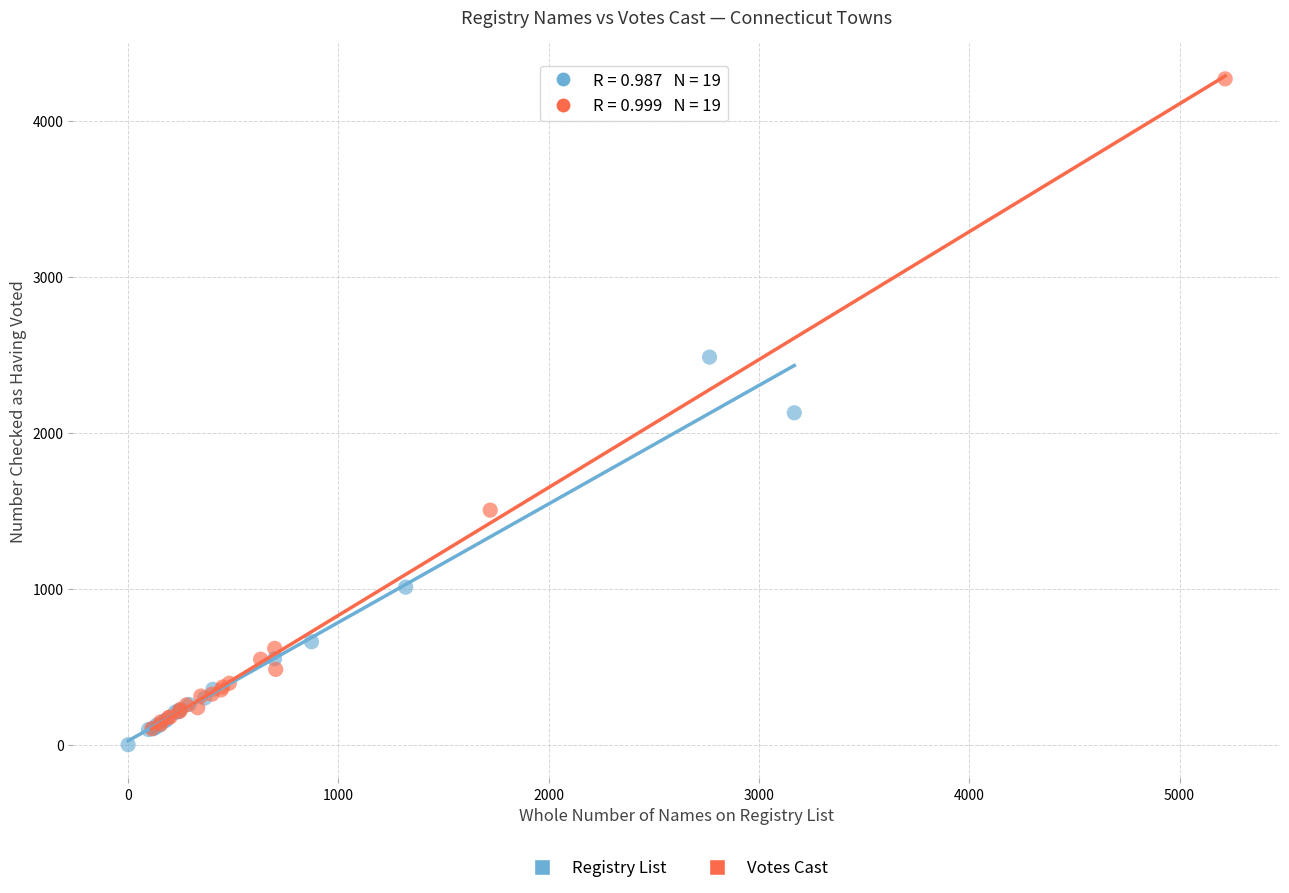

Which series contains the highest Y value?

Votes Cast